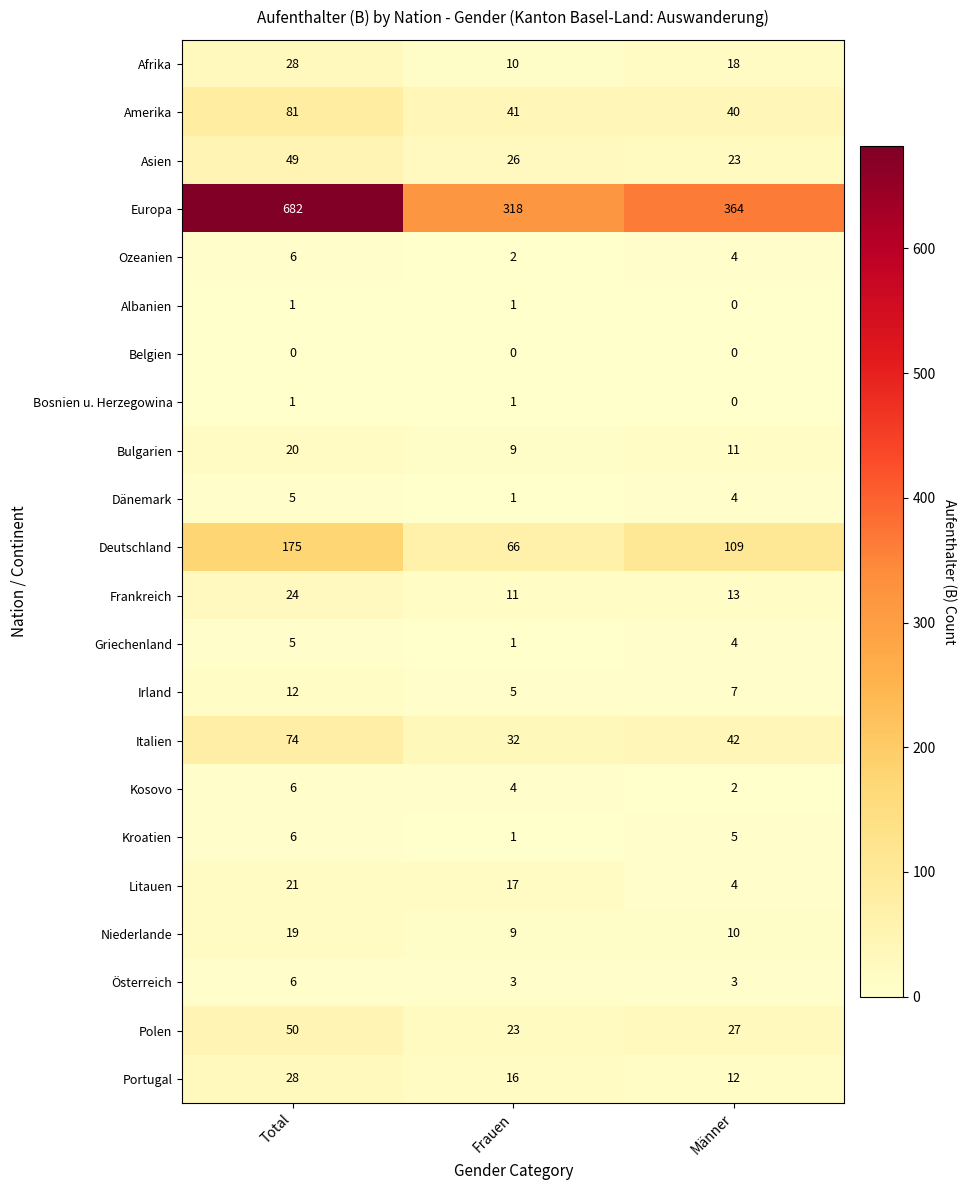

How many Portugal values are between 12 and 28?

3